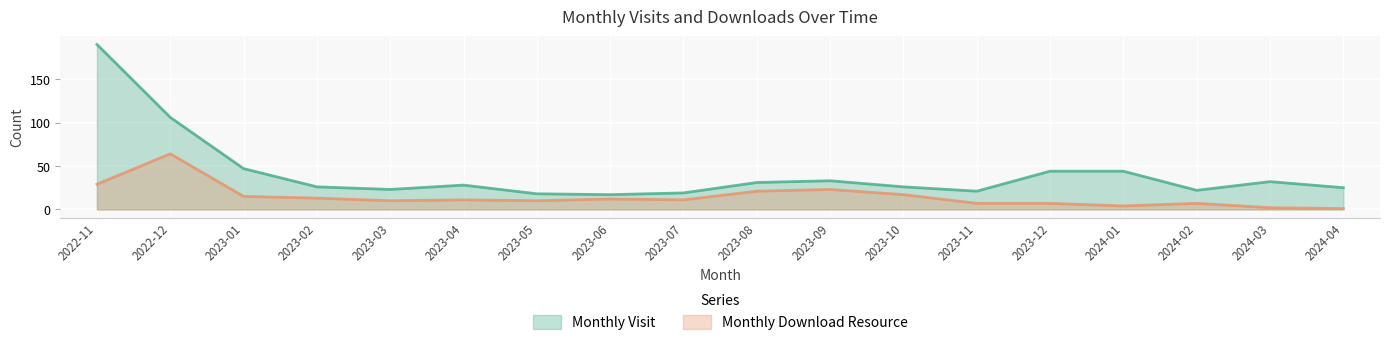

Is it true that monthly_visit equals 44 at 2024-01?

True